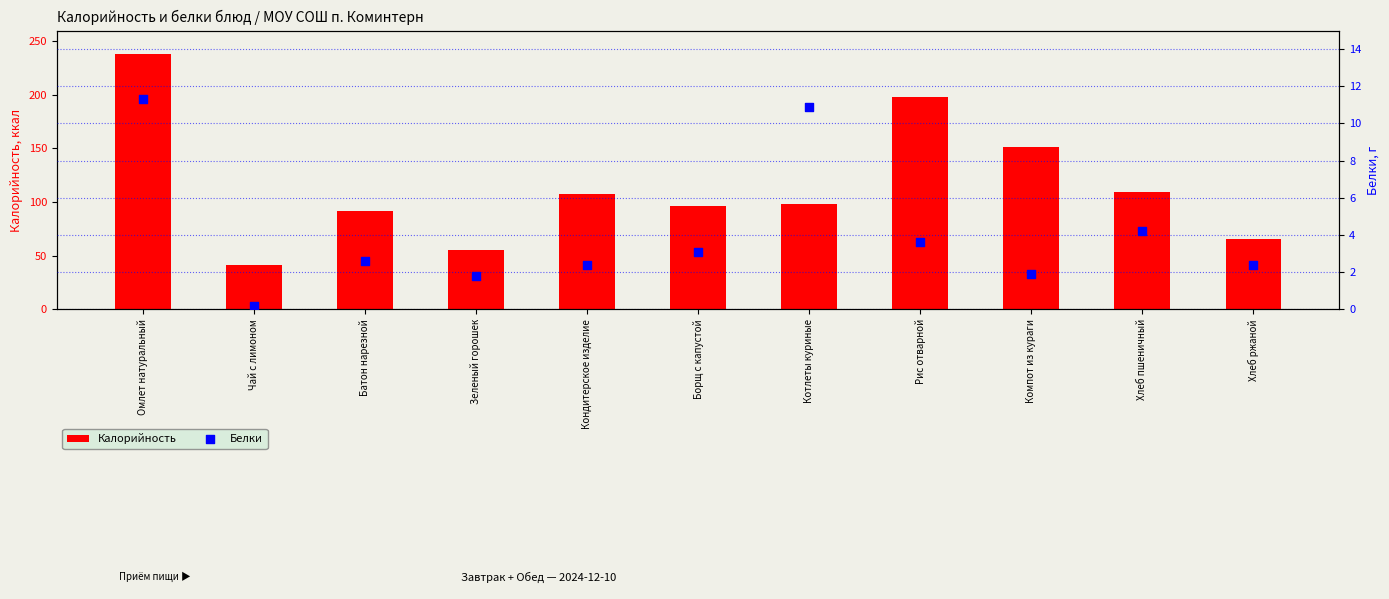

Which series contains the highest Y value?

Калорийность